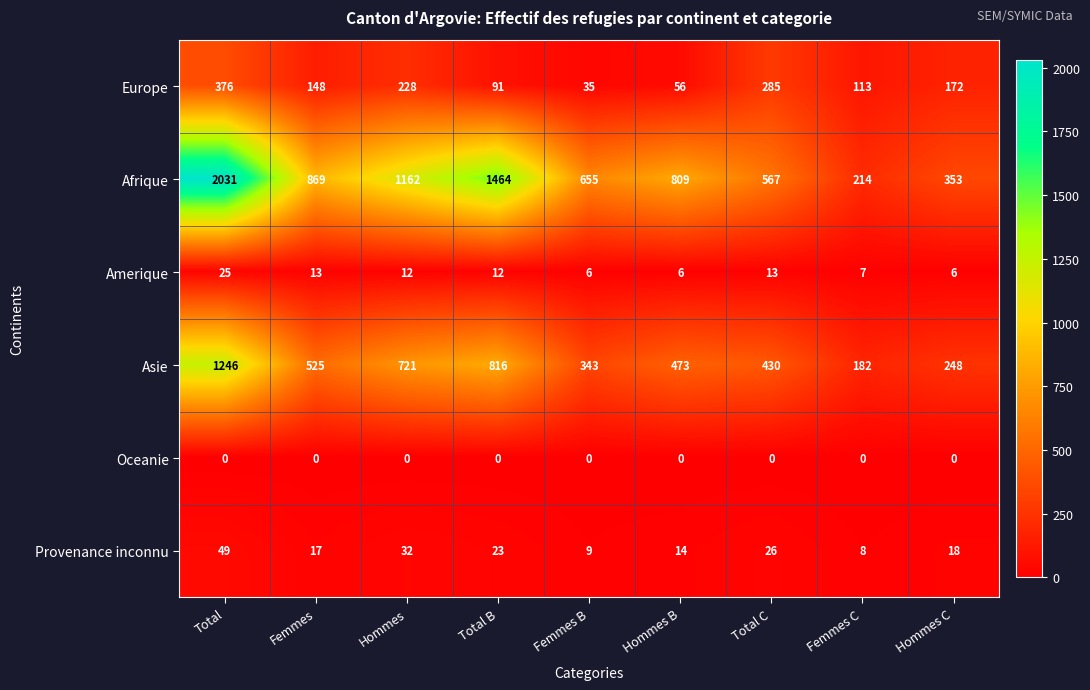

The value of Afrique at Femmes C is 64. True or false?

False